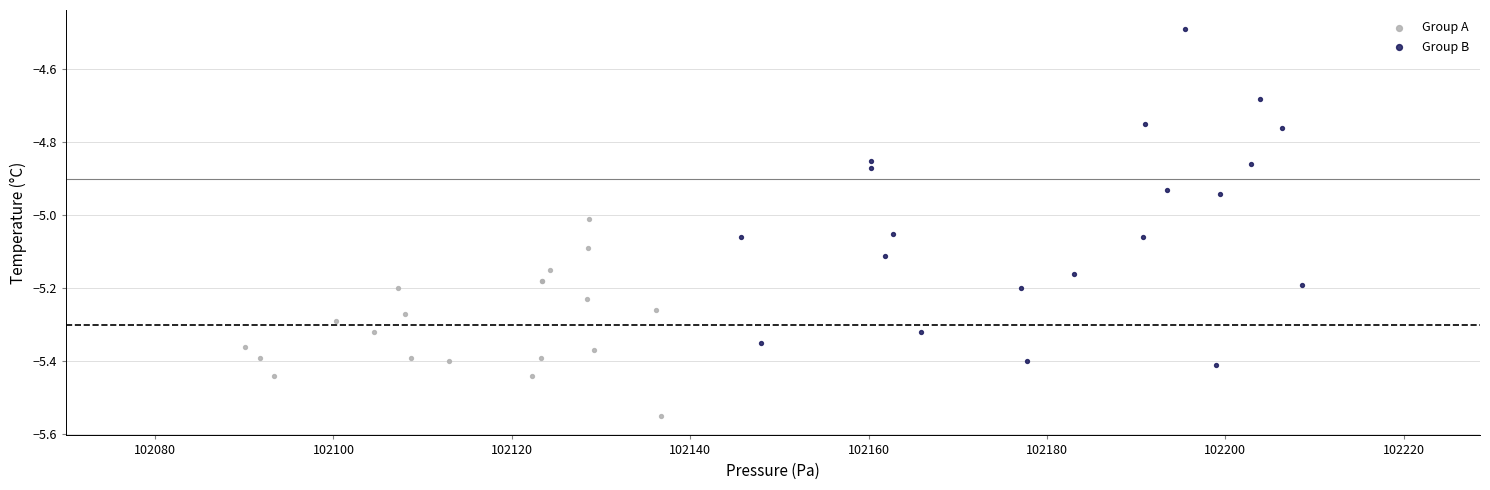

Which series has the widest spread of Y values?

Group B